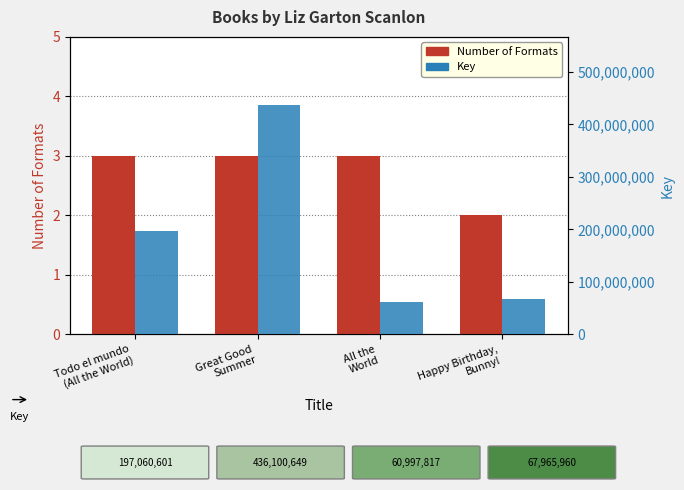

Which series changed the most between Todo el mundo
(All the World) and Great Good
Summer?

Key